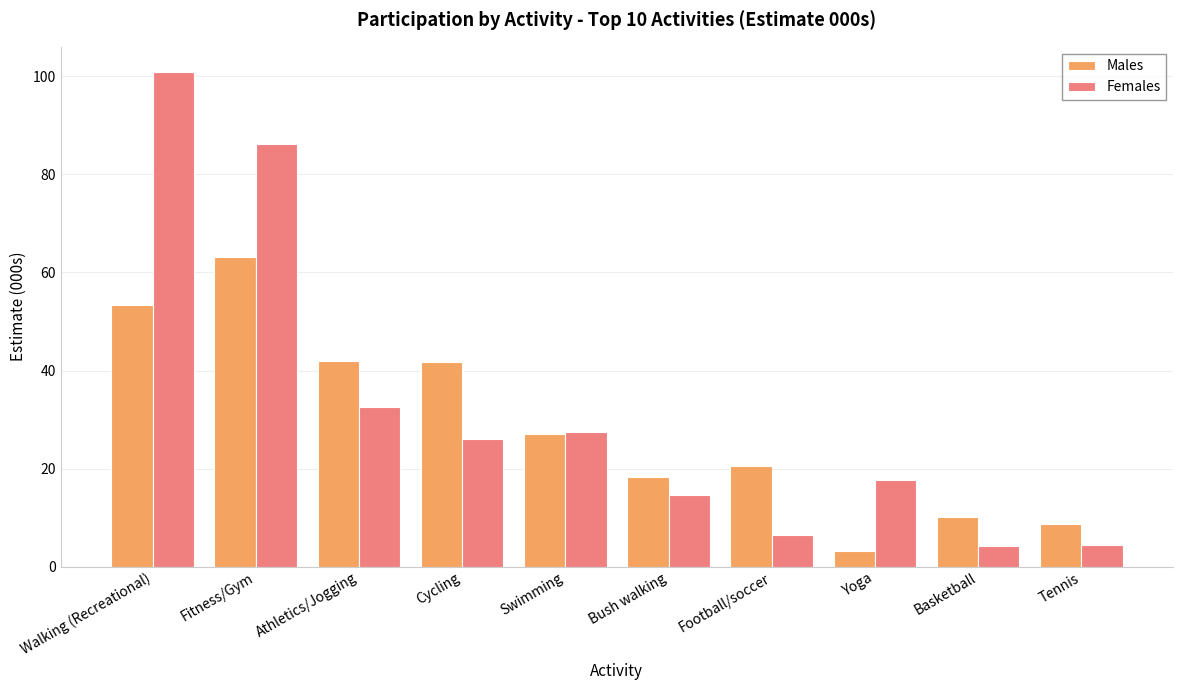

What is the value of the Males bar at the 1st from the left?

53.3